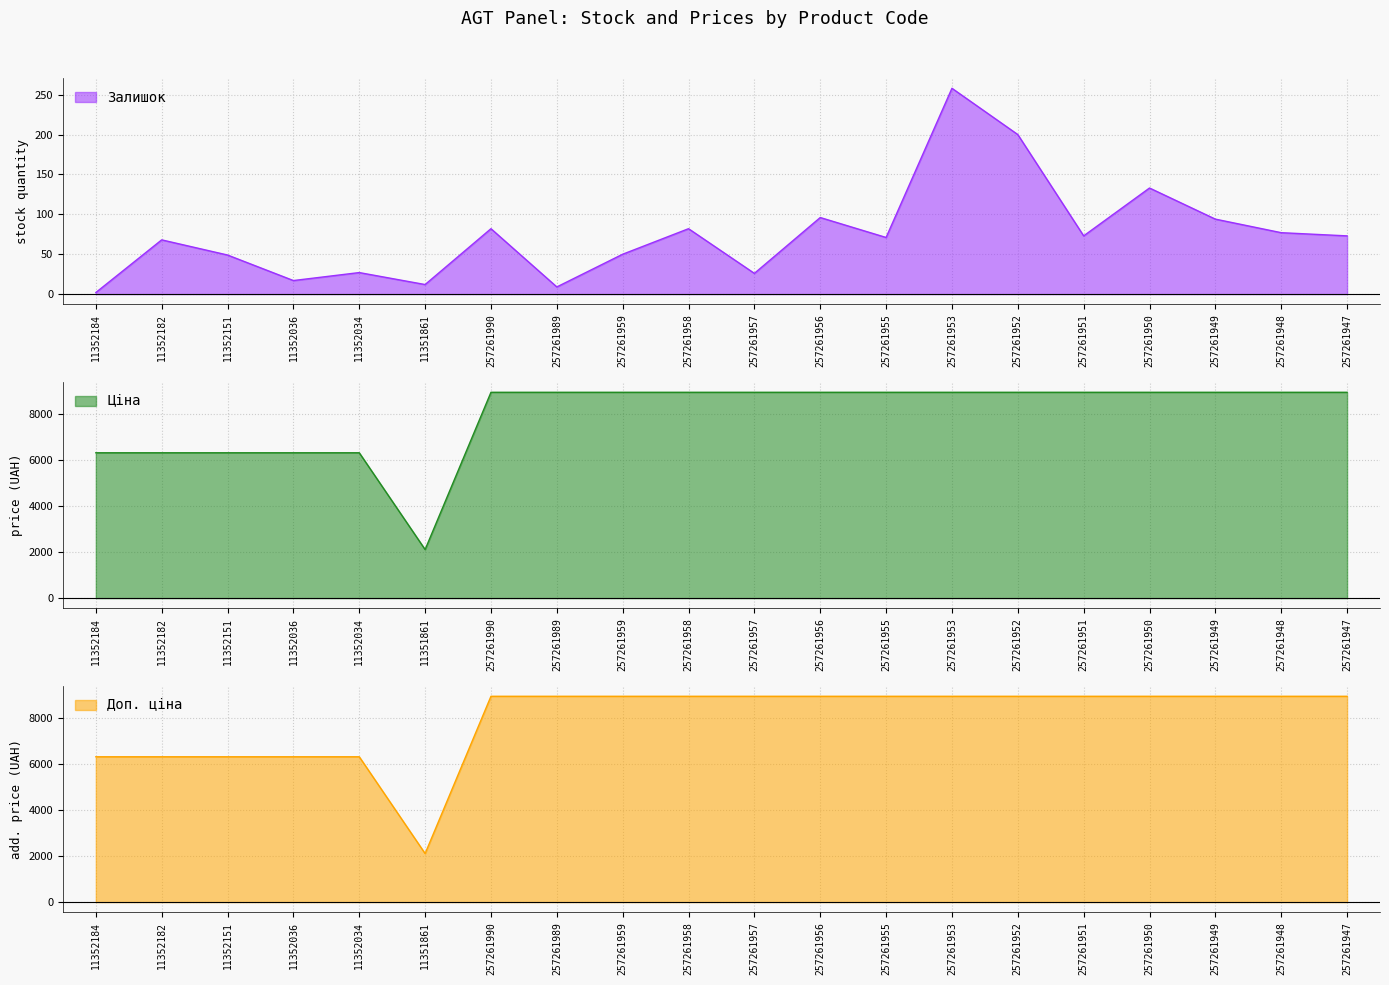

Which category has the highest value in the Ціна series?

257261990